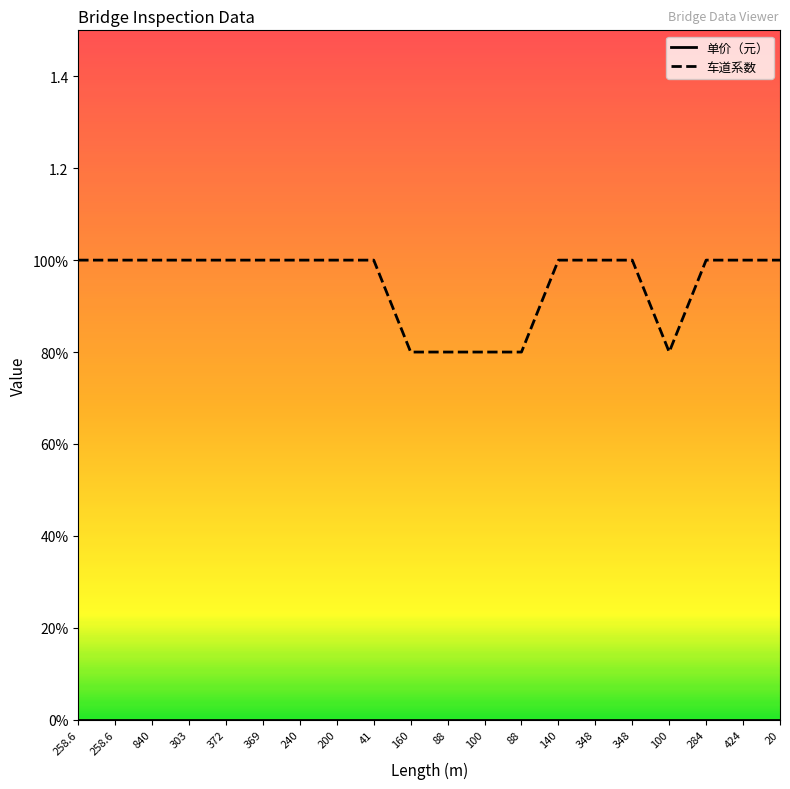

True or false: 单价（元） has a value of 0.0 at 258.6.

True